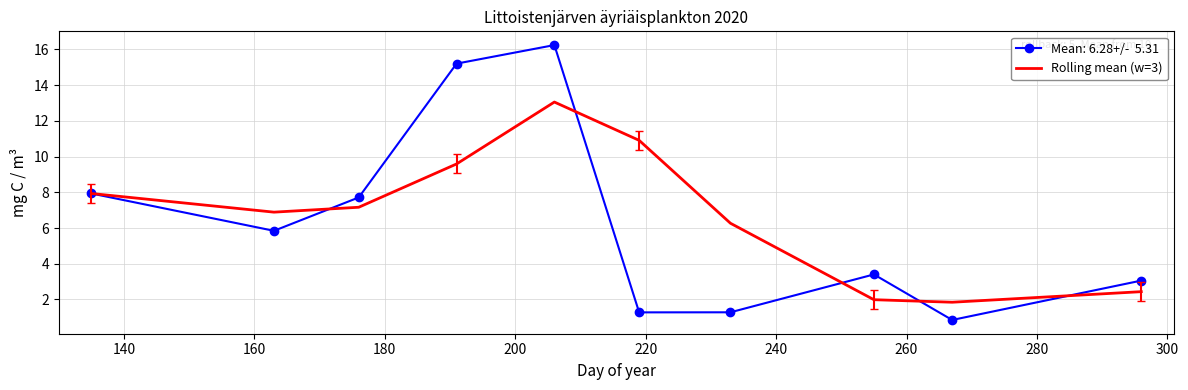

What is the greatest value displayed?

16.2